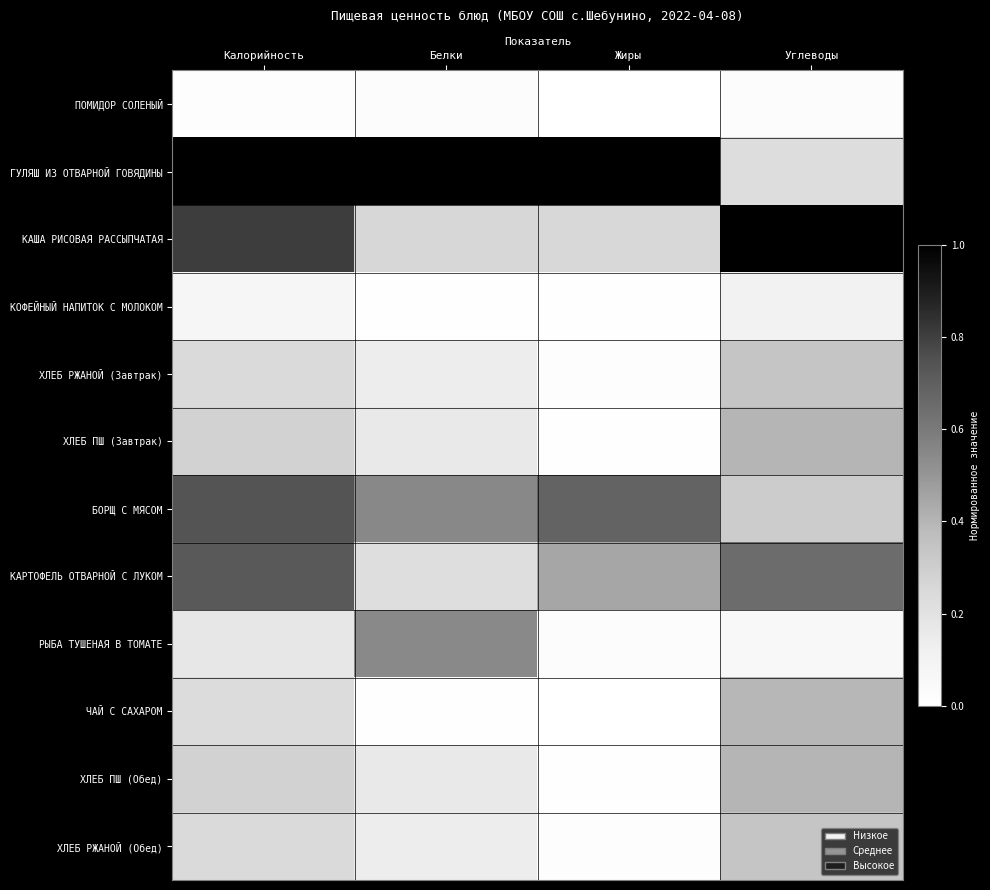

Between Углеводы and Калорийность, which is larger?

Углеводы